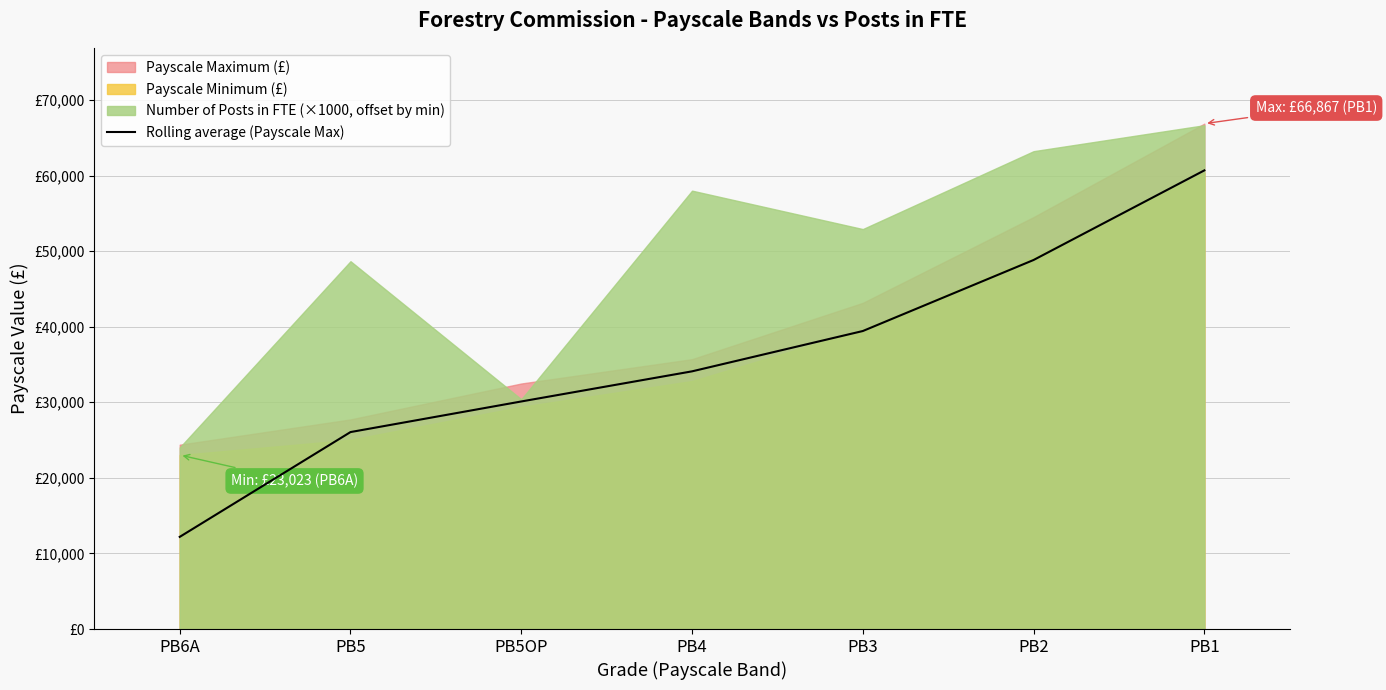

At which label is the value closest to 36439?

PB4